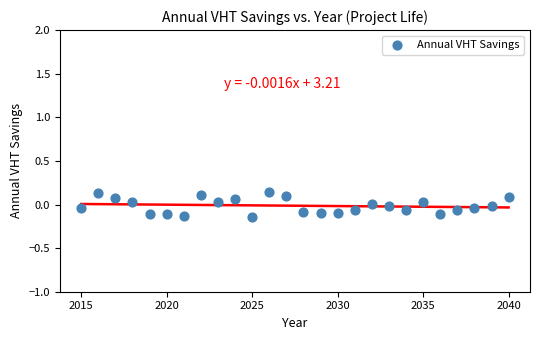

What is the range of X values (max minus min)?

25.0